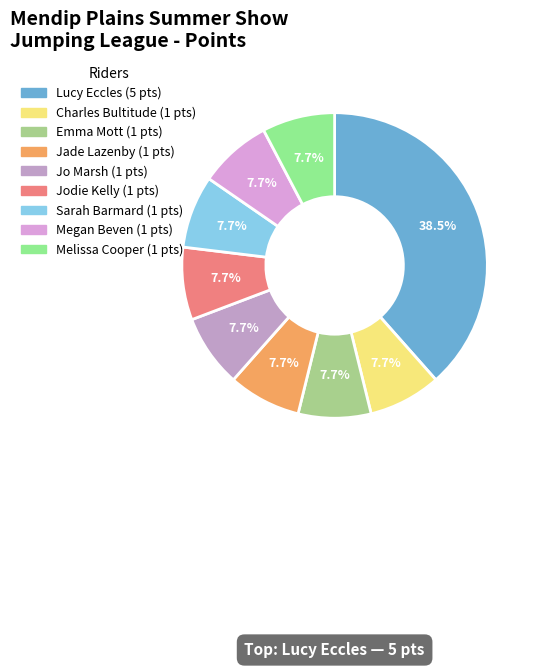

Do Lucy Eccles and Emma Mott together represent more than half of the pie?

No